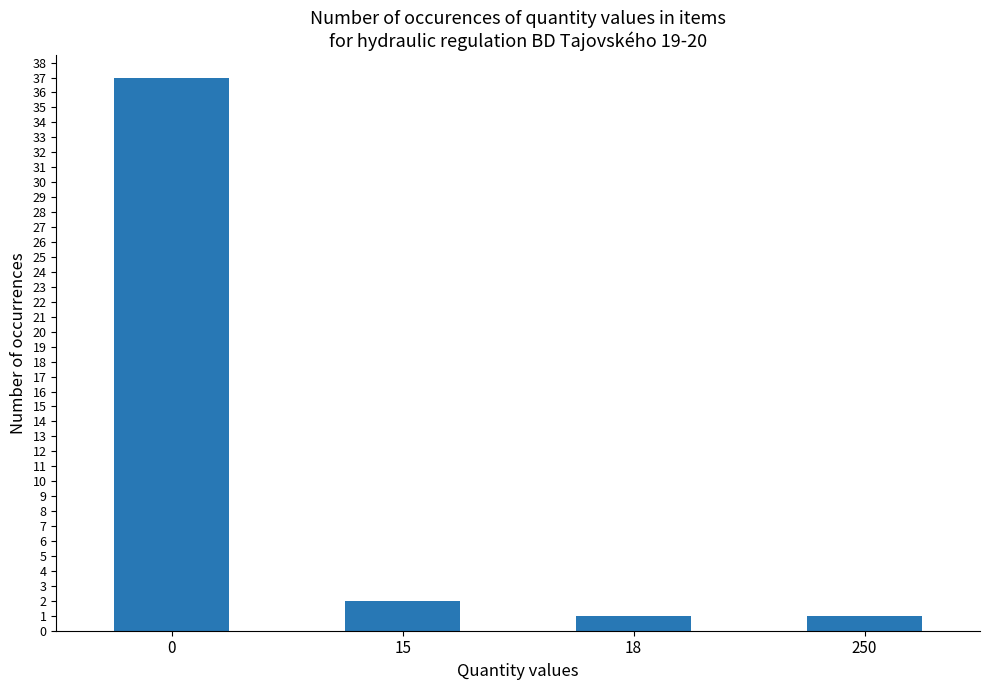

How many values are below 2?

2